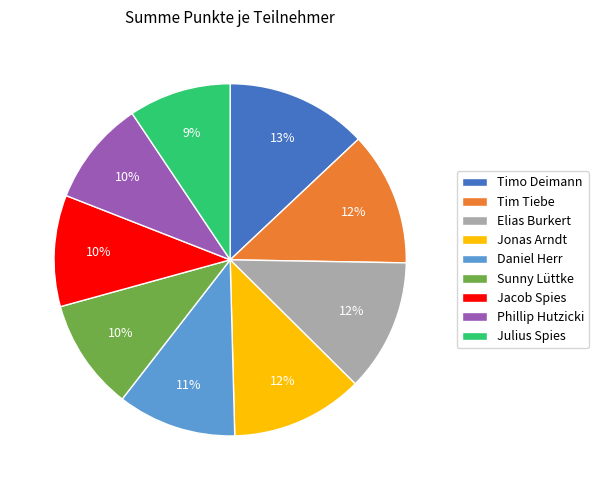

True or false: Julius Spies accounts for 9% of the total.

True